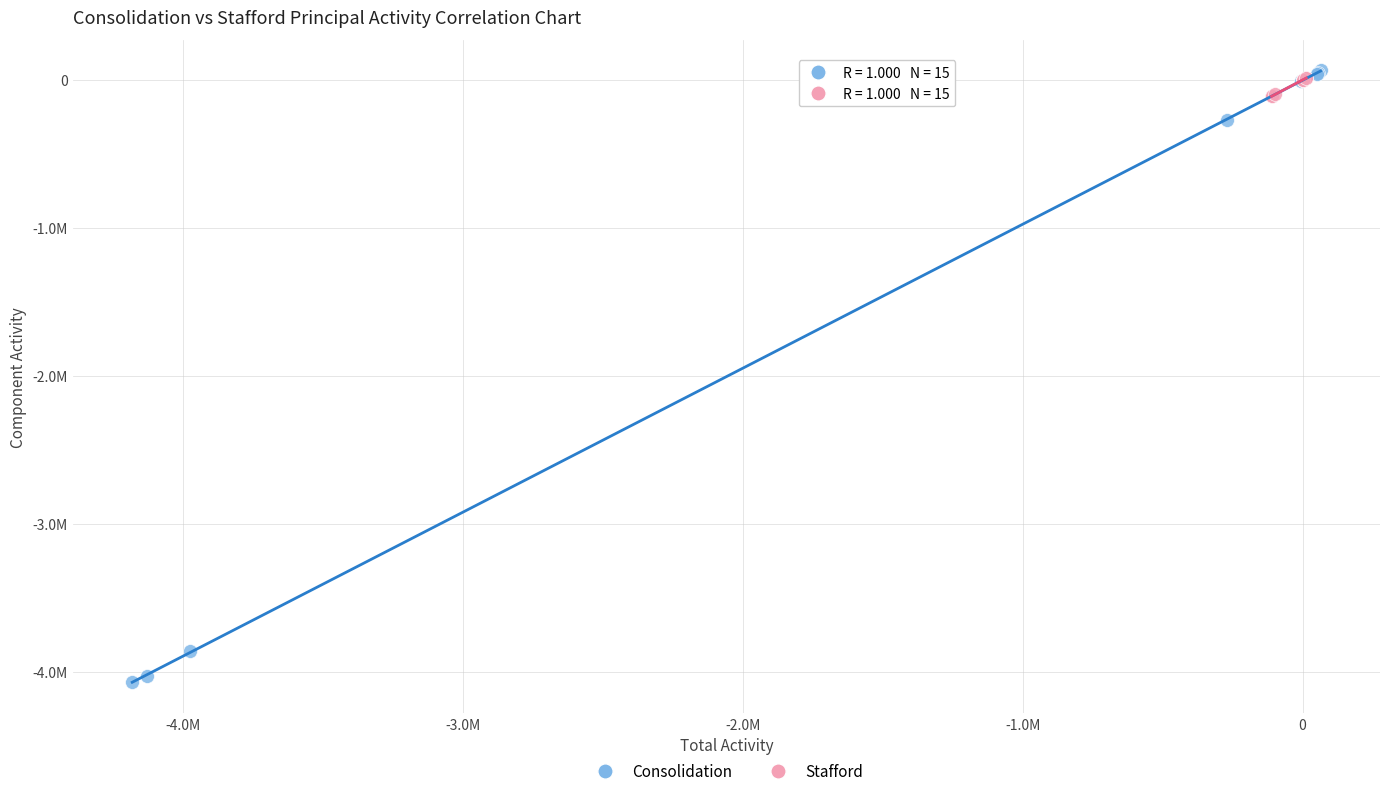

Which series reaches the maximum Y coordinate?

Consolidation